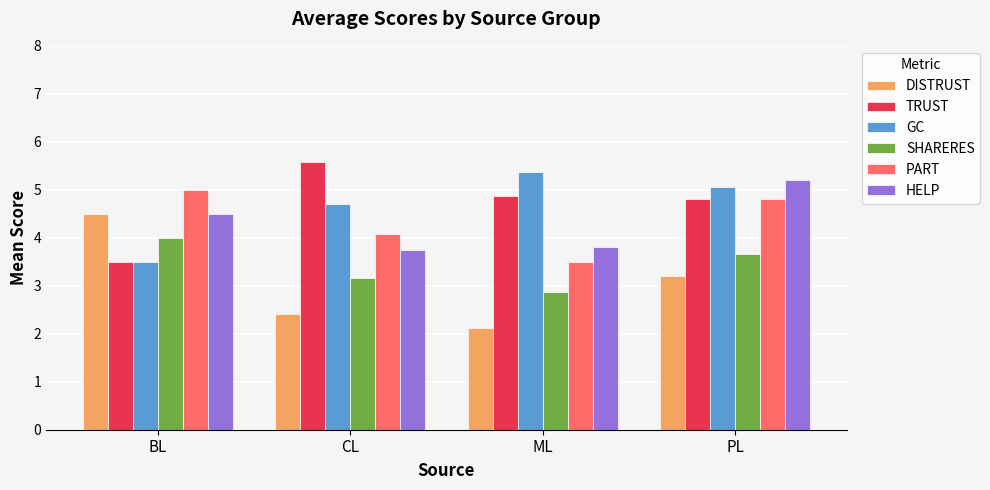

At CL, list the series in order from largest to smallest.

TRUST, GC, PART, HELP, SHARERES, DISTRUST